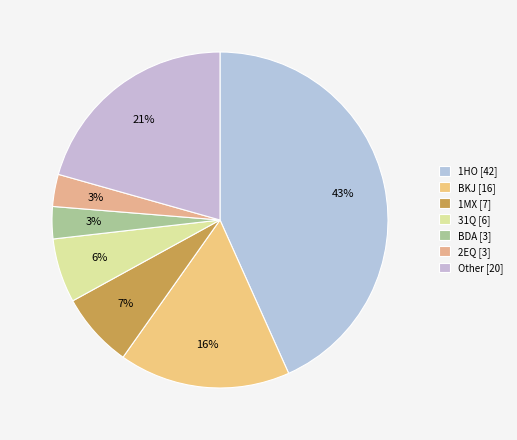

How many segments does this pie chart have?

7